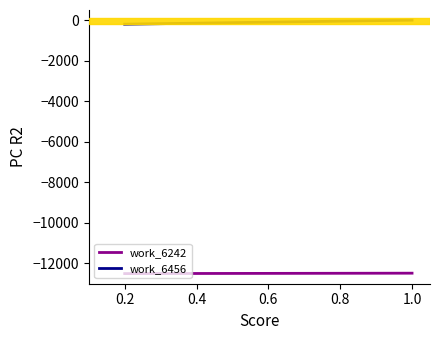

Is it true that work_6242 equals -6643 at 0.2?

False